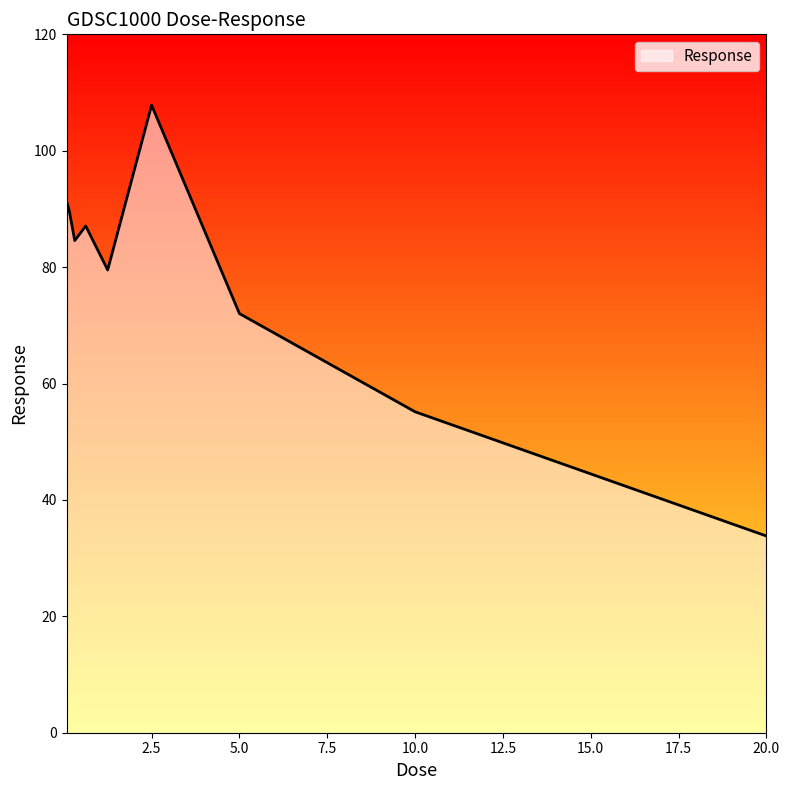

What is the label of the 8th point from the left?

10.0